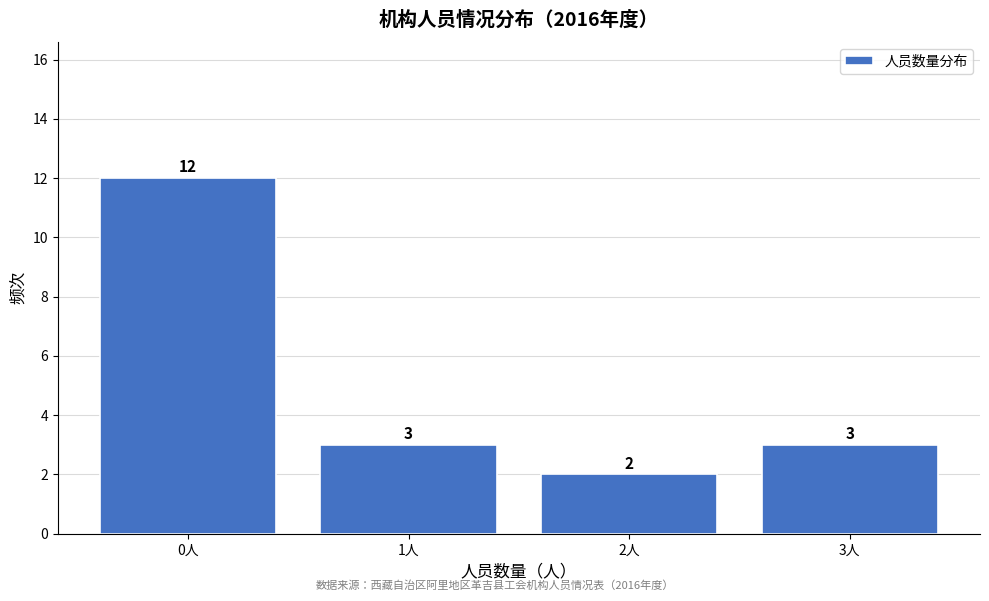

Reading left to right, list every bar in this chart as the range it spans on the x-axis followed by its height.

-0.5 to 0.5: 12
0.5 to 1.5: 3
1.5 to 2.5: 2
2.5 to 3.5: 3